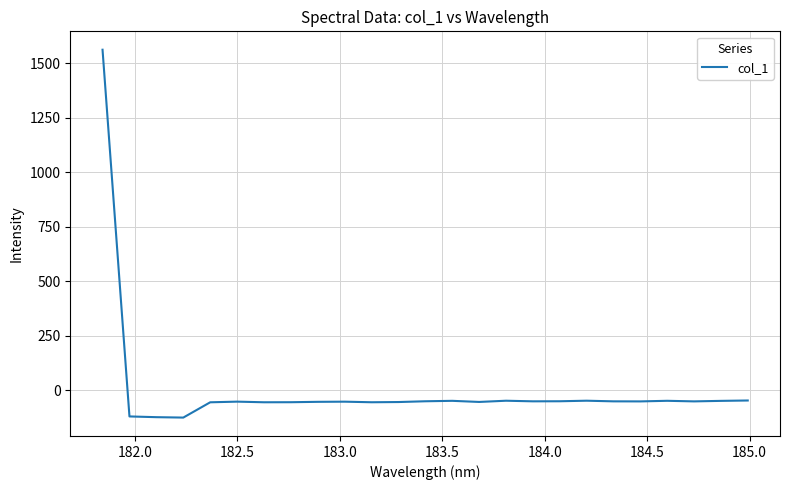

True or false: there are more than 2 points higher than both neighbors.

True